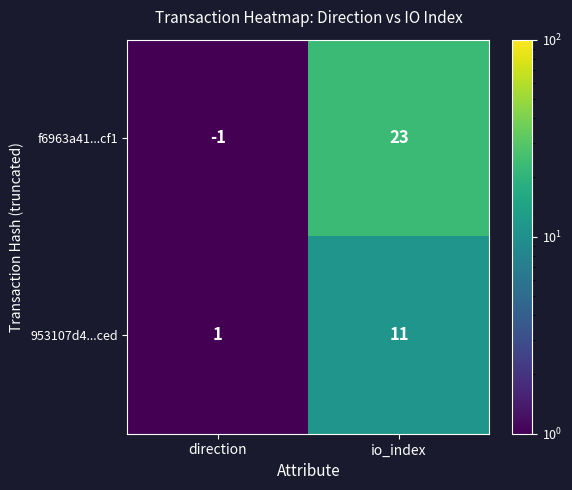

List the series in order of their peak value, highest first.

f6963a41...cf1, 953107d4...ced